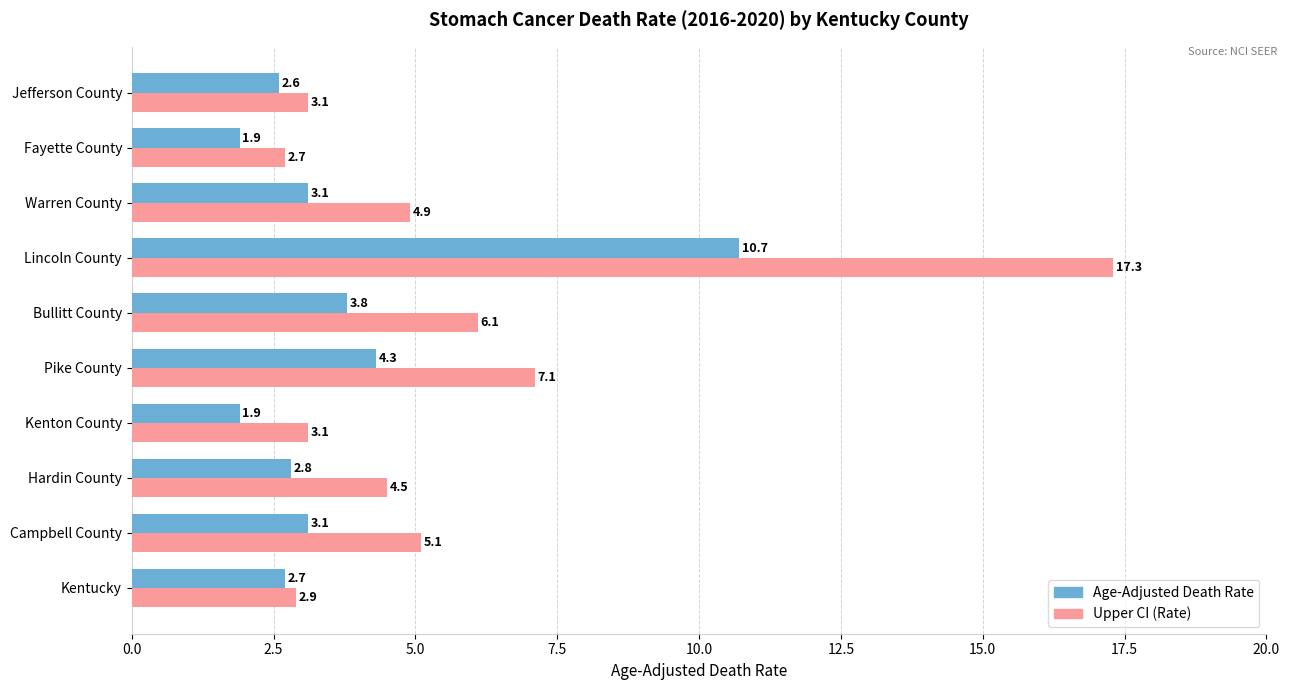

What is the approximate value of Upper CI (Rate) at Lincoln County?

17.3